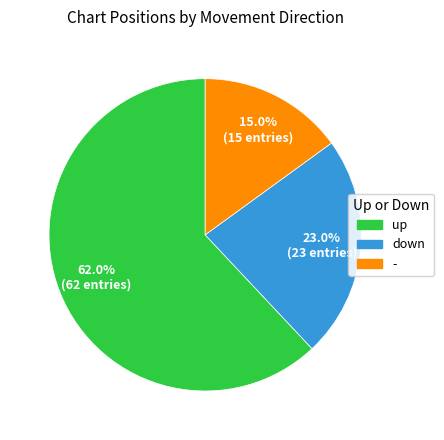

The down slice represents 13% of the pie. True or false?

False